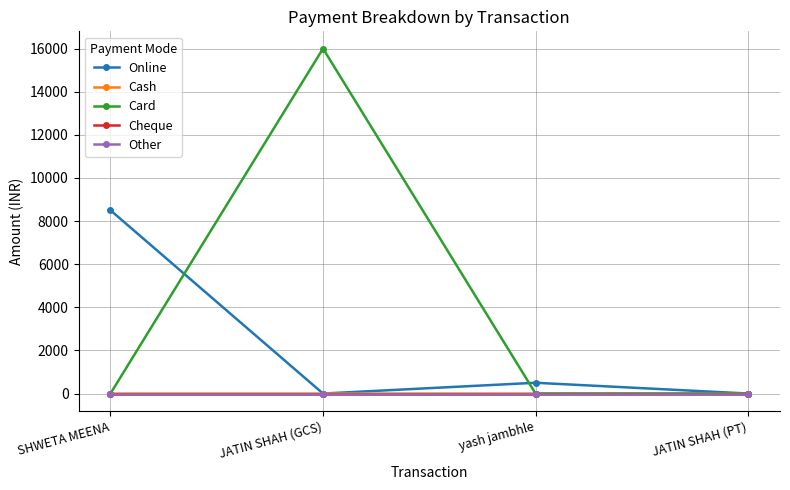

Which series has the widest spread of values?

Card